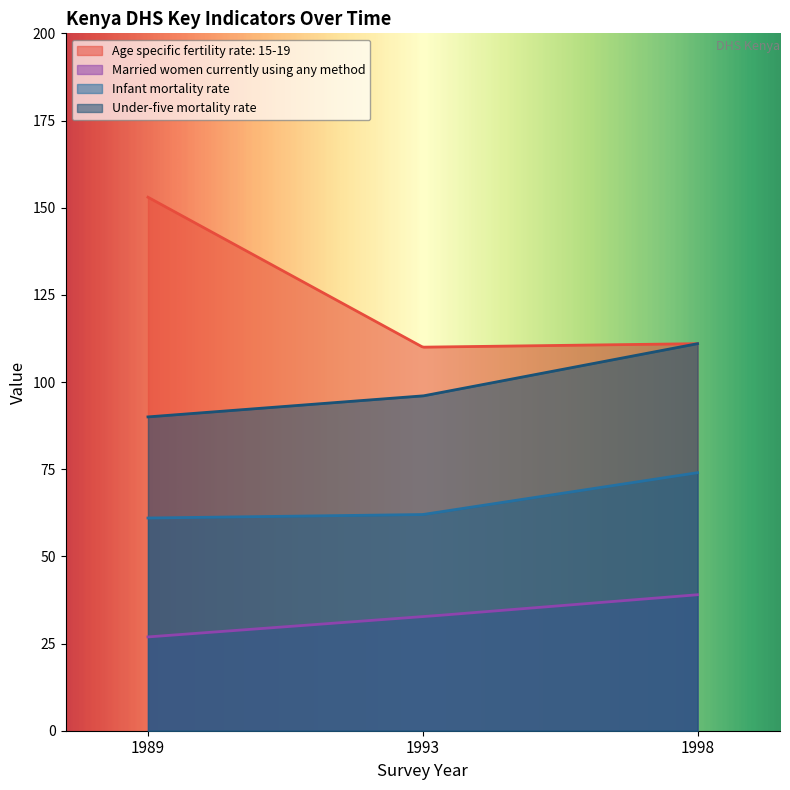

Which label corresponds to the largest value in the chart?

1989